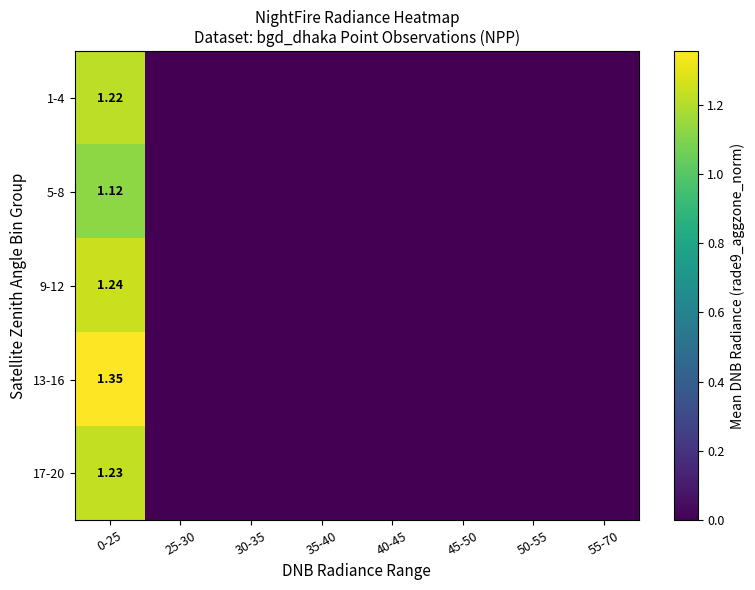

Is the value of 9-12 at 0-25 greater than the value of 5-8 at 0-25?

Yes